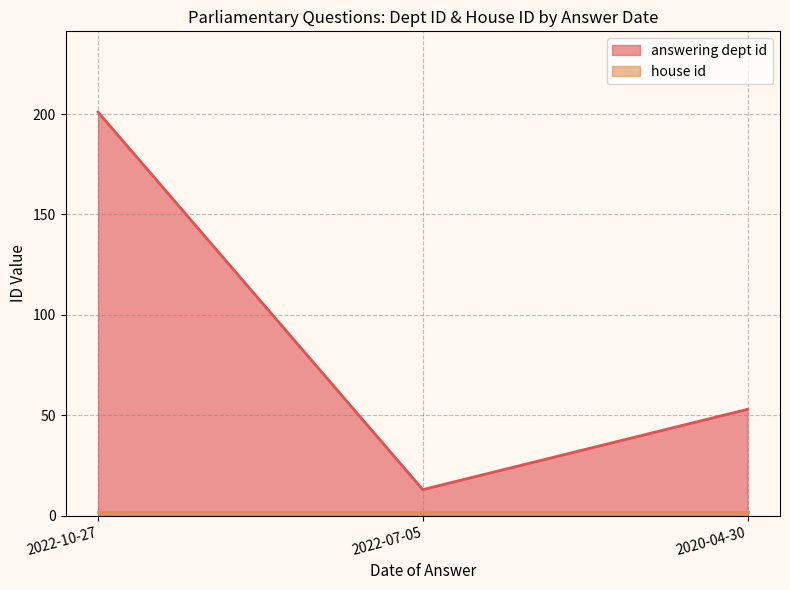

What is the difference between the values at 2022-07-05 and 2022-10-27?

188